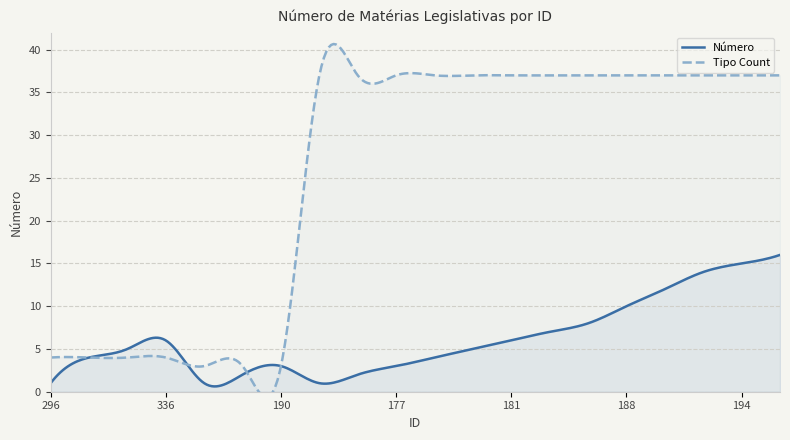

How many interior local peaks does the Número series have?

2